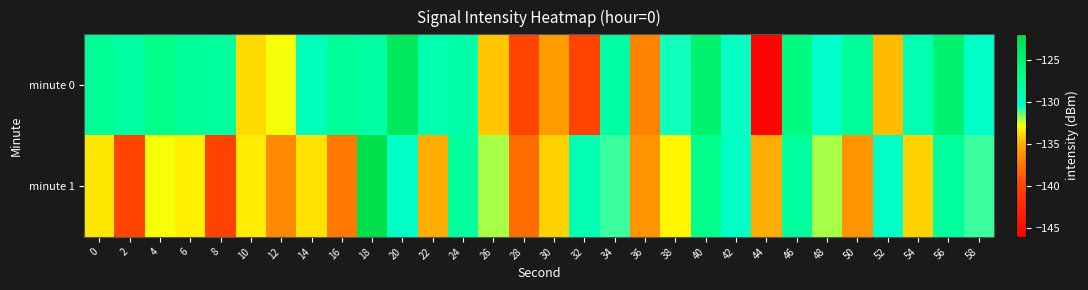

What is the spread (max minus min) of values at 38?

2.5